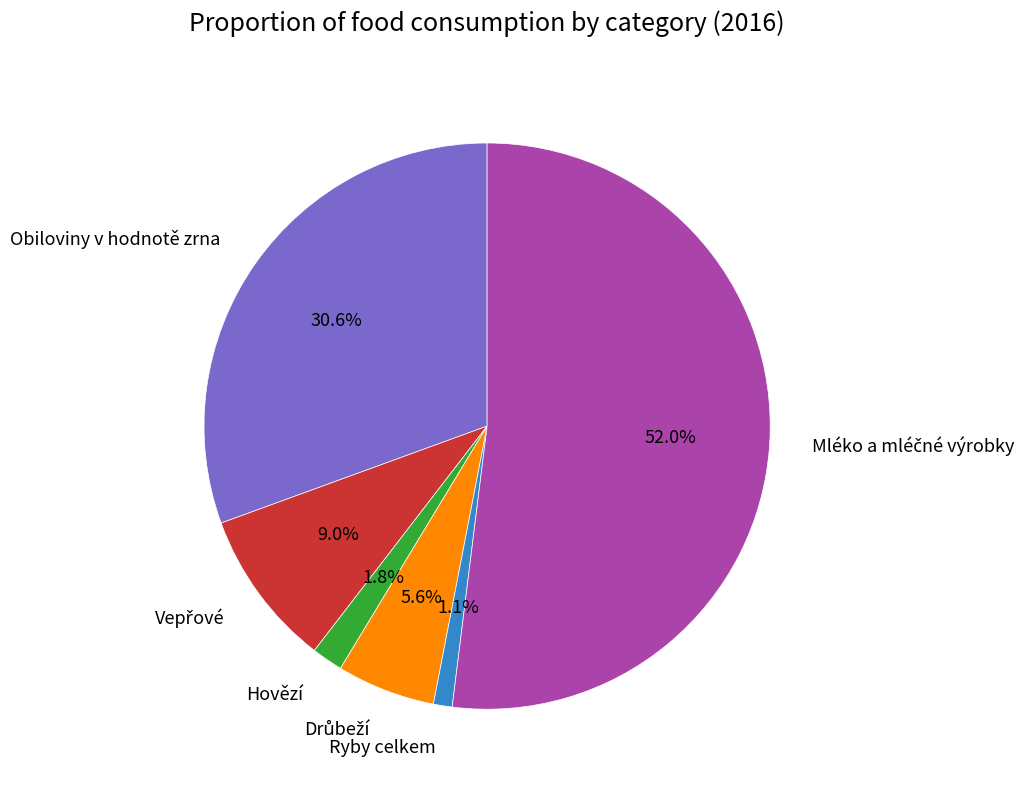

Is there a majority slice in this chart?

Yes